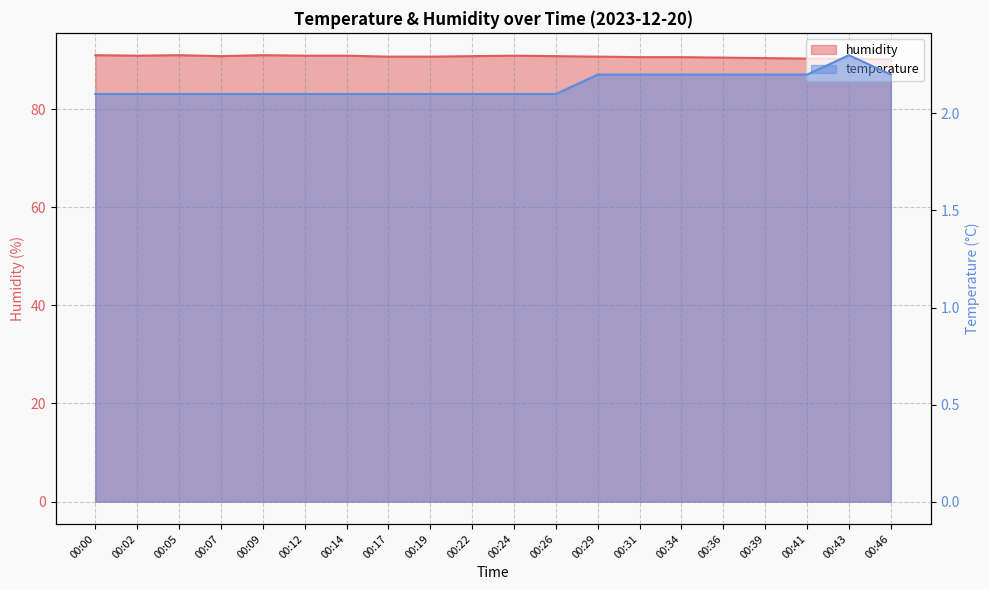

How many categories are shown in the chart?

20